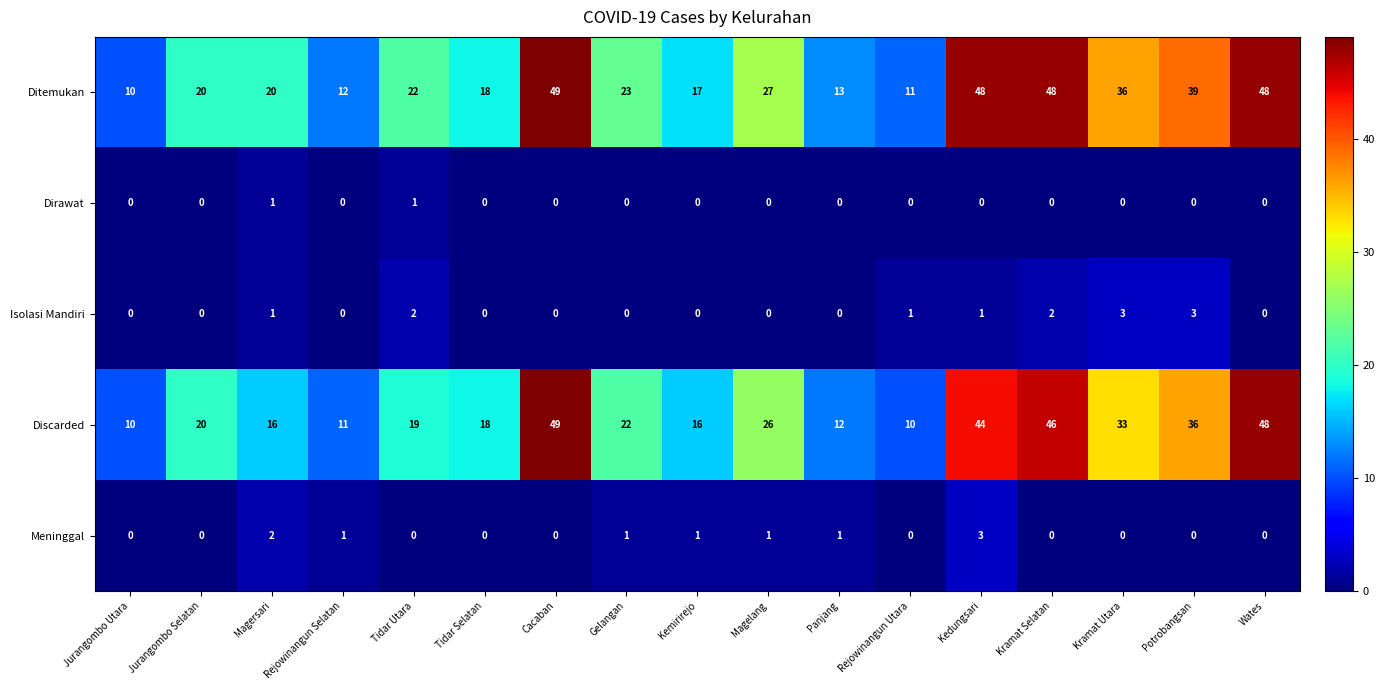

Which label corresponds to the largest value in the chart?

Cacaban